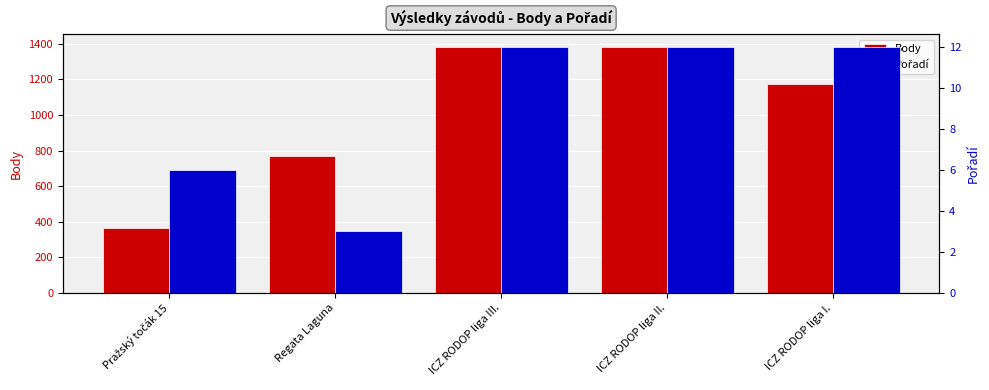

List the labels in order of Pořadí value, smallest first.

Regata Laguna, Pražský točák 15, ICZ RODOP liga III., ICZ RODOP liga II., ICZ RODOP liga I.